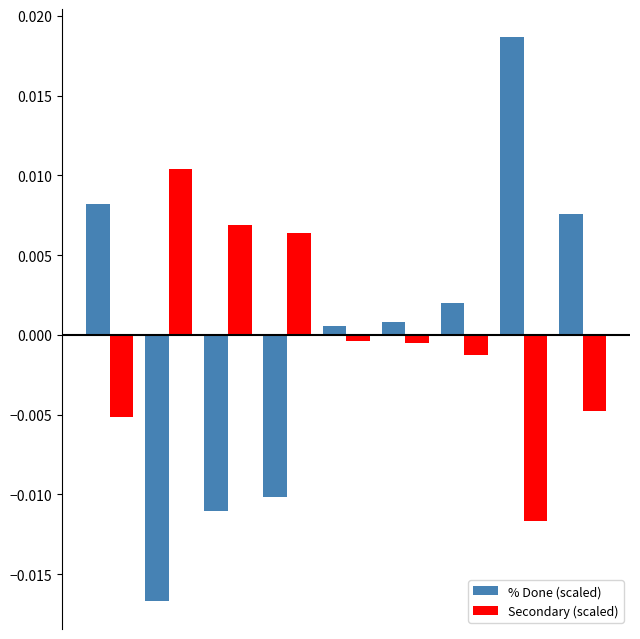

Which series has the widest spread of values?

% Done (scaled)